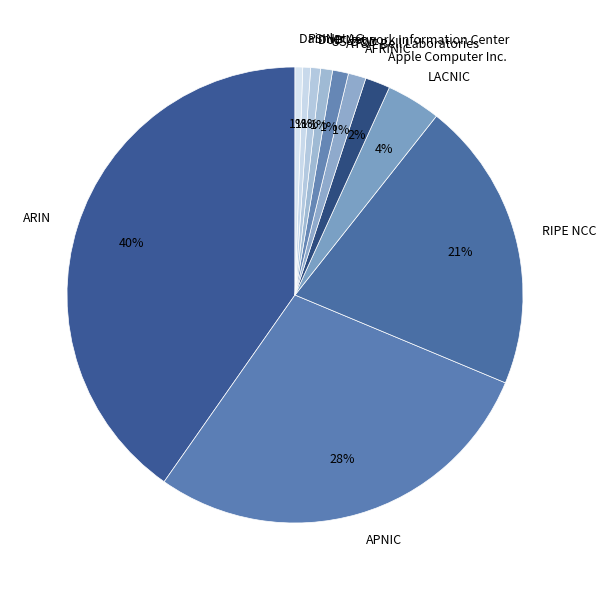

Is it true that US-DOD is 11% of the pie?

False